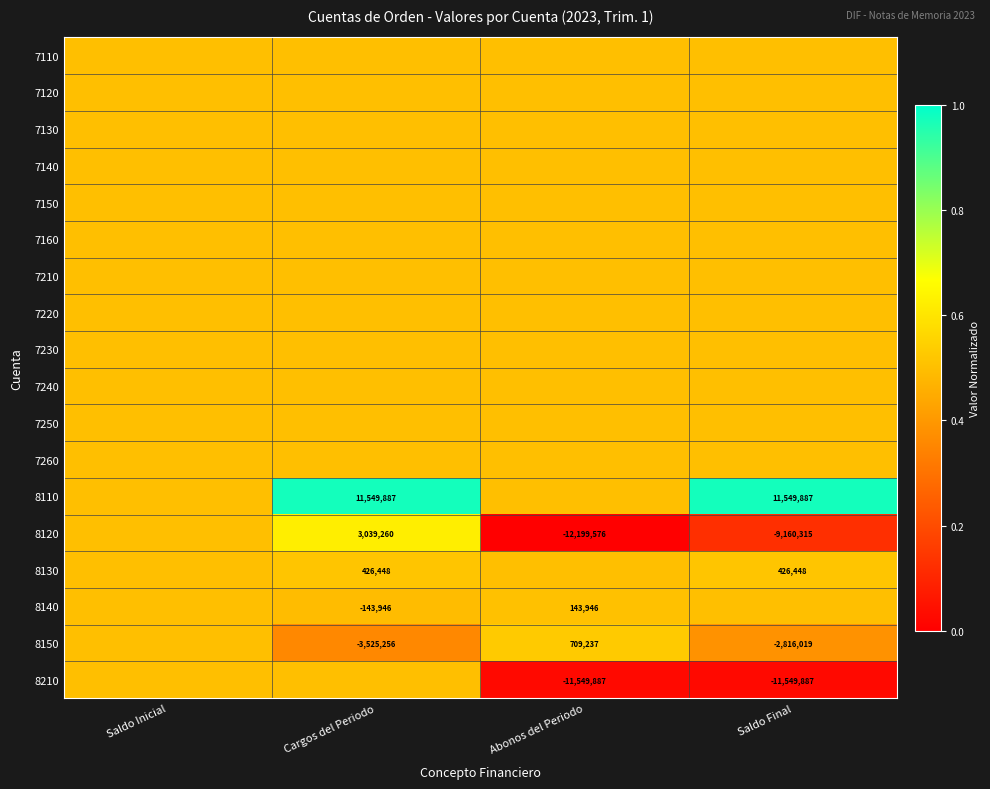

True or false: 8130 has a value of 746448.8 at Saldo Final.

False